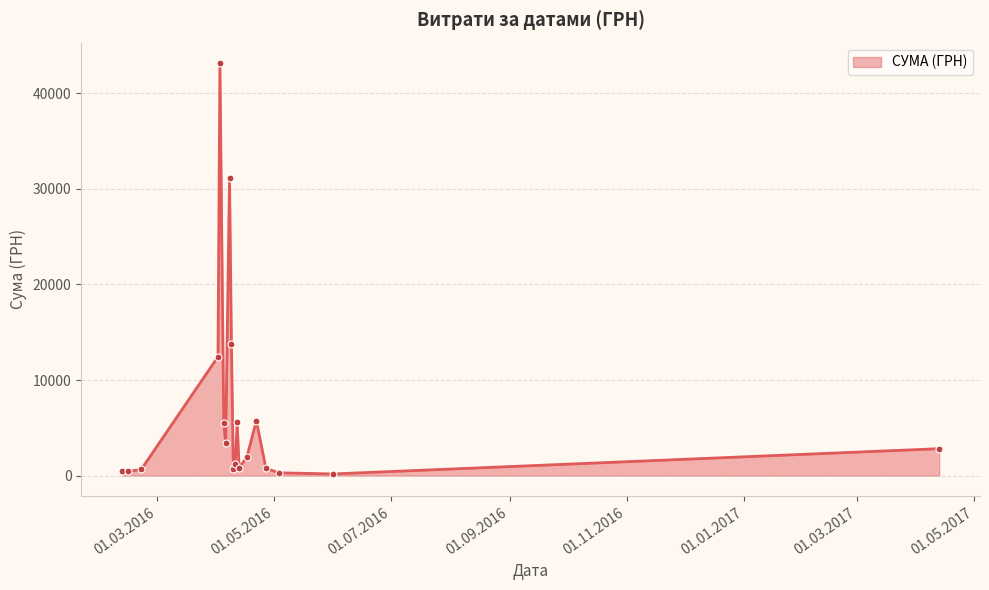

What is the average value?

6898.1